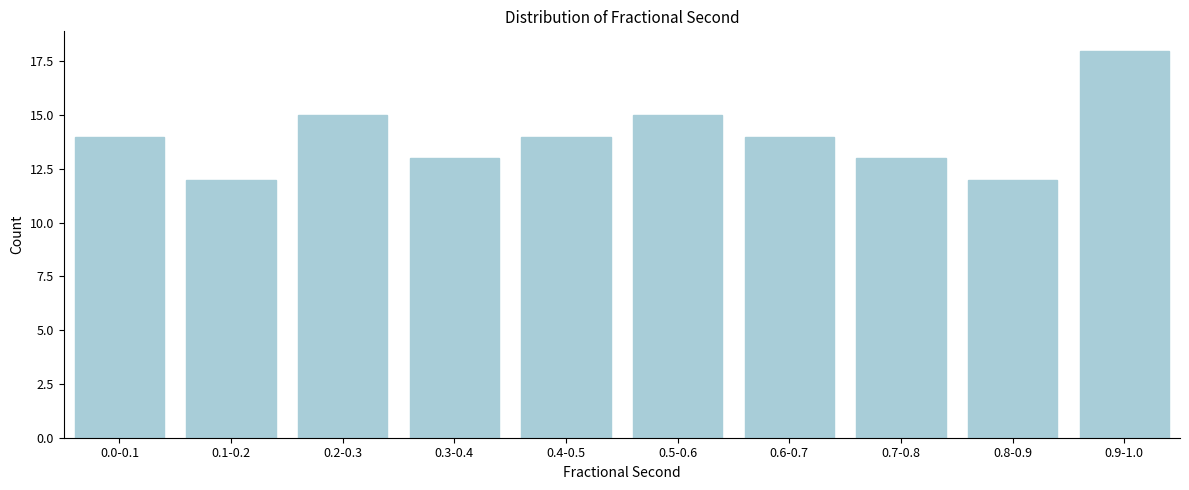

Reading left to right, list all the values displayed in this chart.

14	12	15	13	14	15	14	13	12	18